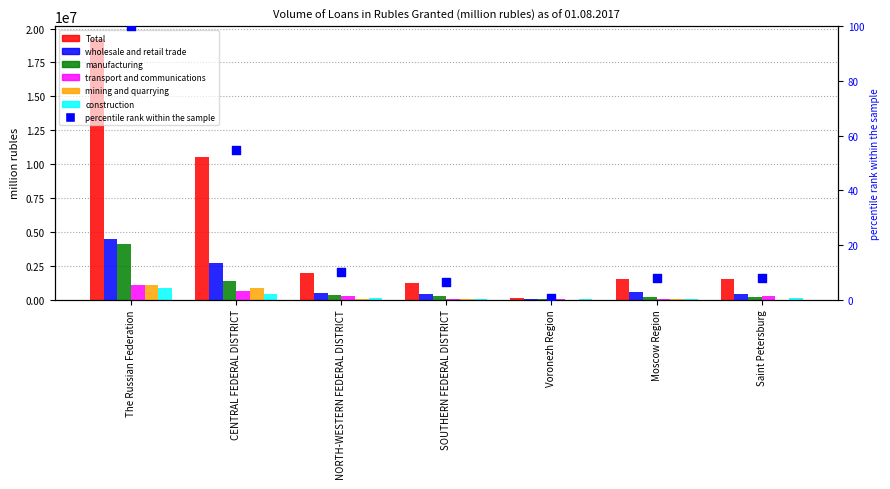

Which series has the largest total across all categories?

Total